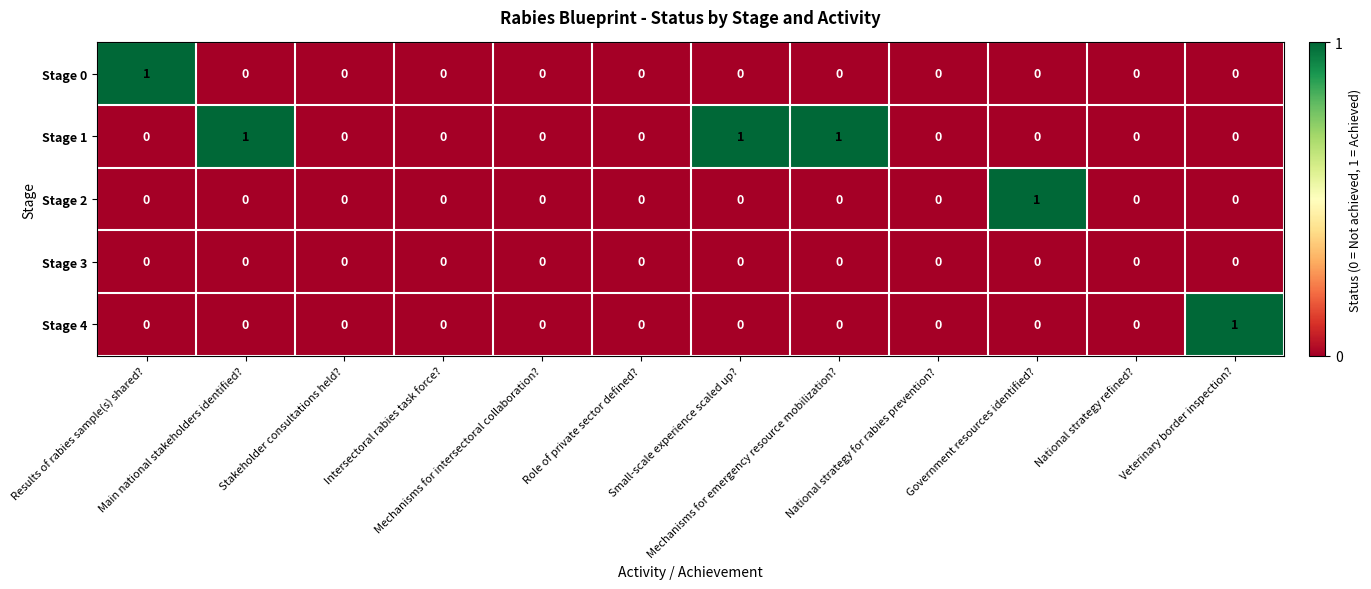

Which series has the largest total across all categories?

Stage 1